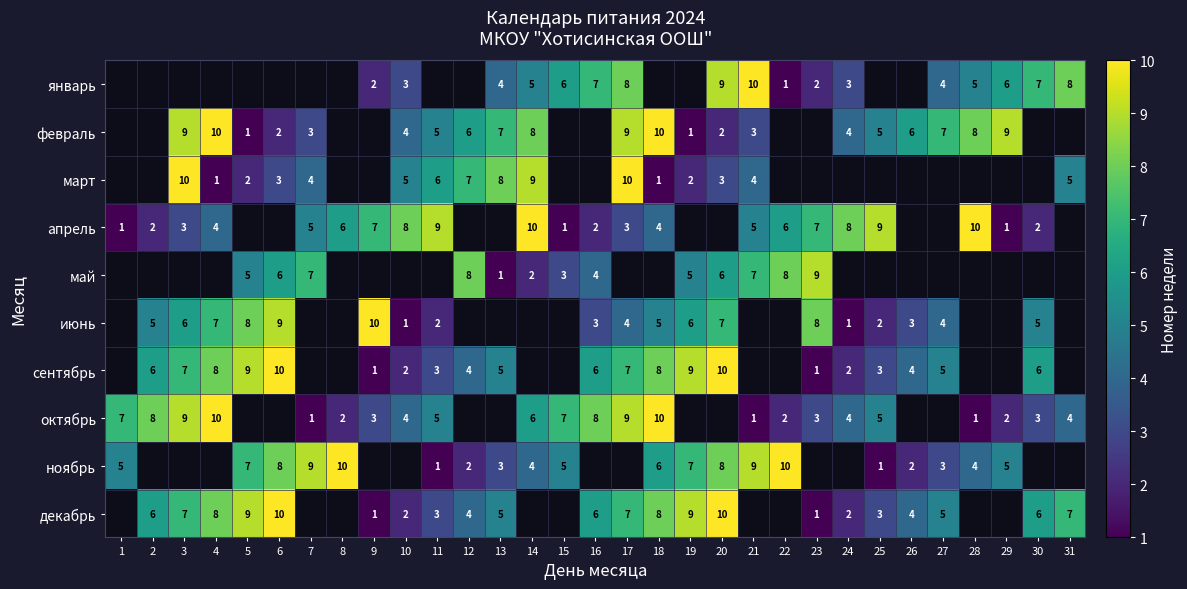

What is the sum of the февраль values at 20 and 6?

4